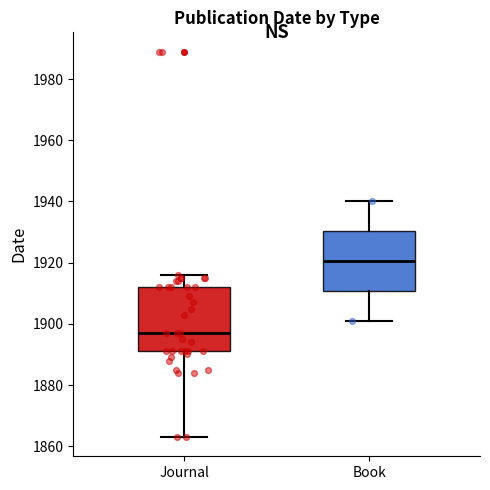

Reading left to right, read every box against the y-axis: the position of its median line, the range the box covers, and the ends of its whiskers. The values are not printed on the chart, so give them approximately, as read against the axis.

Journal: median 1898, box 1892 to 1912, whiskers 1864 to 1916
Book: median 1920, box 1910 to 1930, whiskers 1902 to 1940